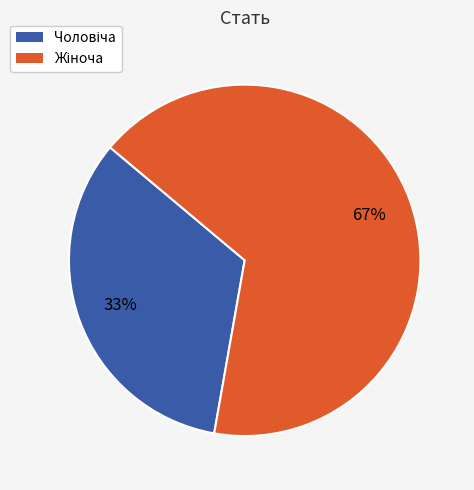

How many segments does this pie chart have?

2